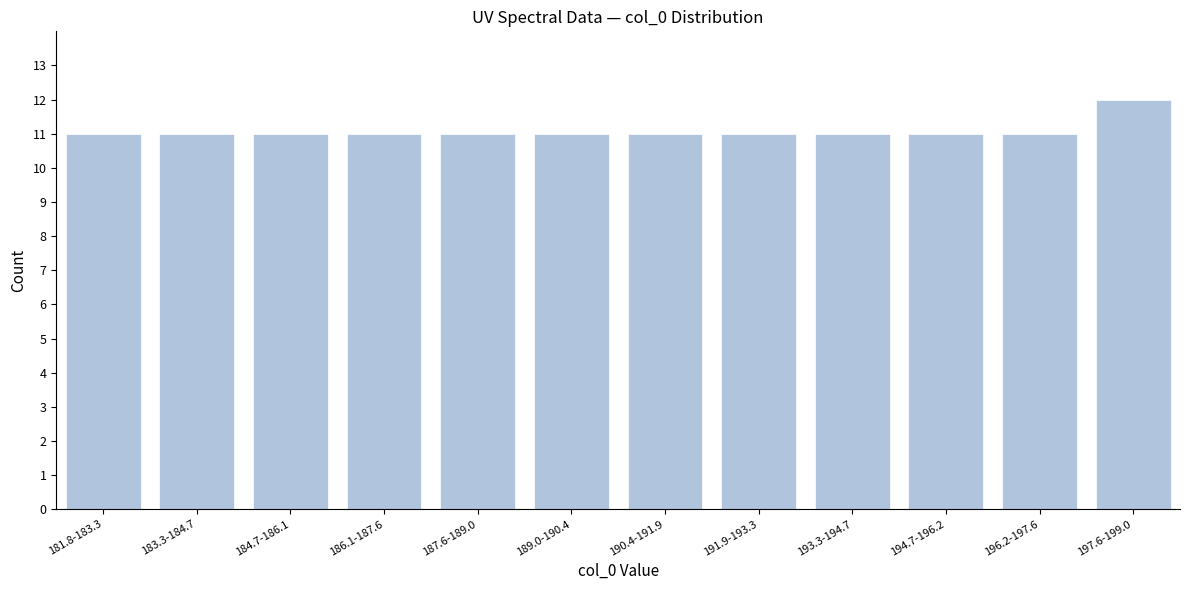

Reading left to right, extract all data points from this chart.

181.8-183.3=11	183.3-184.7=11	184.7-186.1=11	186.1-187.6=11	187.6-189.0=11	189.0-190.4=11	190.4-191.9=11	191.9-193.3=11	193.3-194.7=11	194.7-196.2=11	196.2-197.6=11	197.6-199.0=12